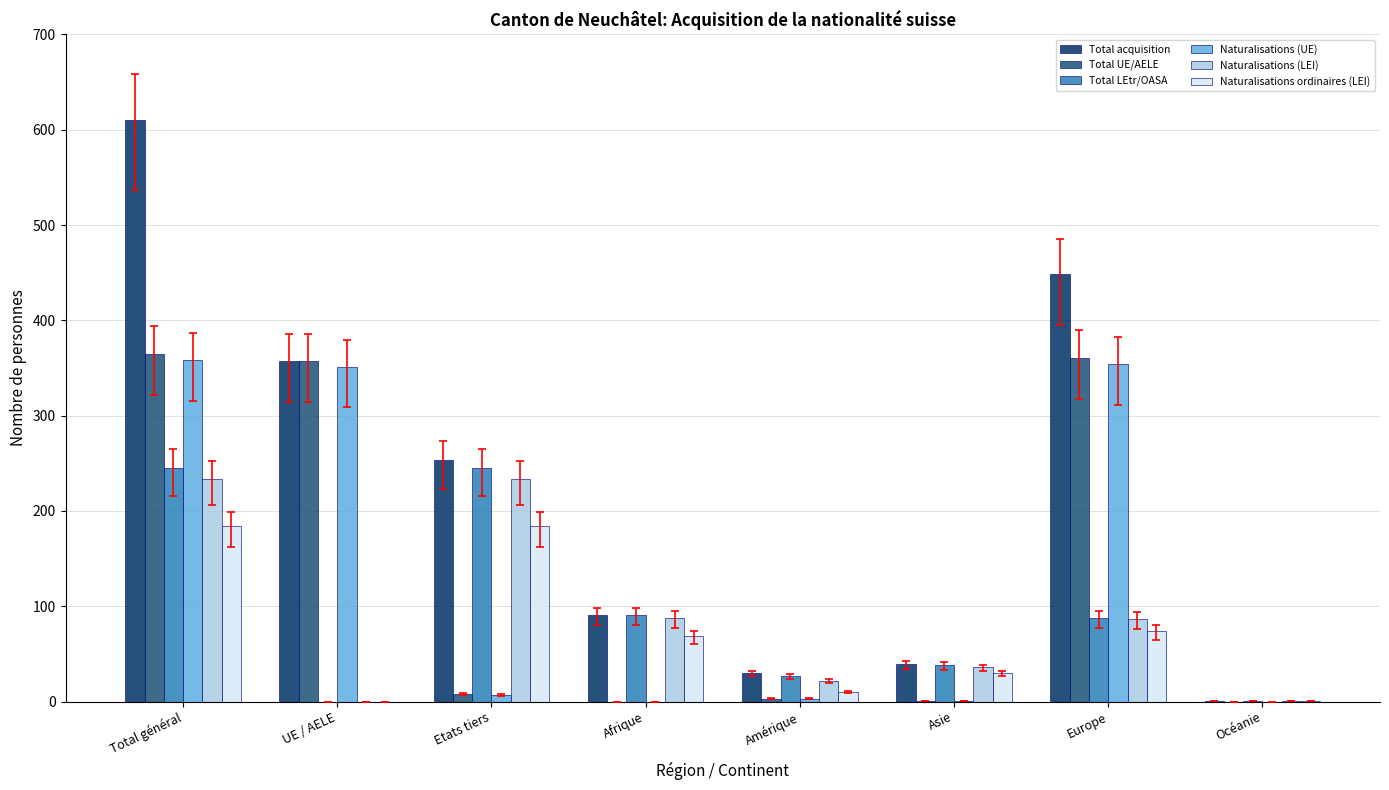

How many distinct data groups are displayed?

6